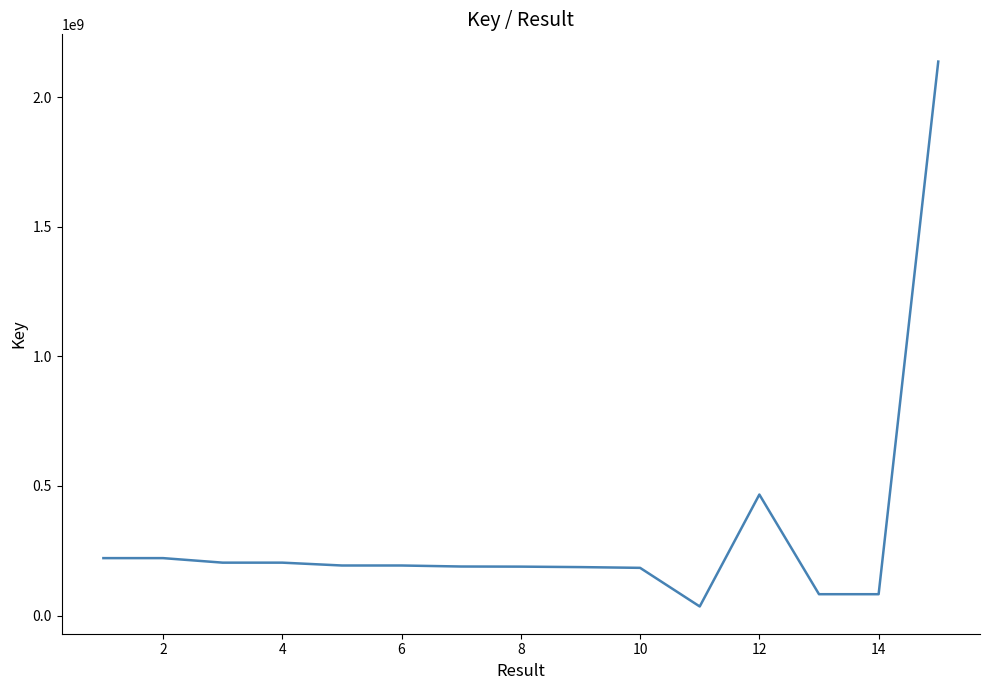

What is the difference between the maximum and minimum values?

2102700429